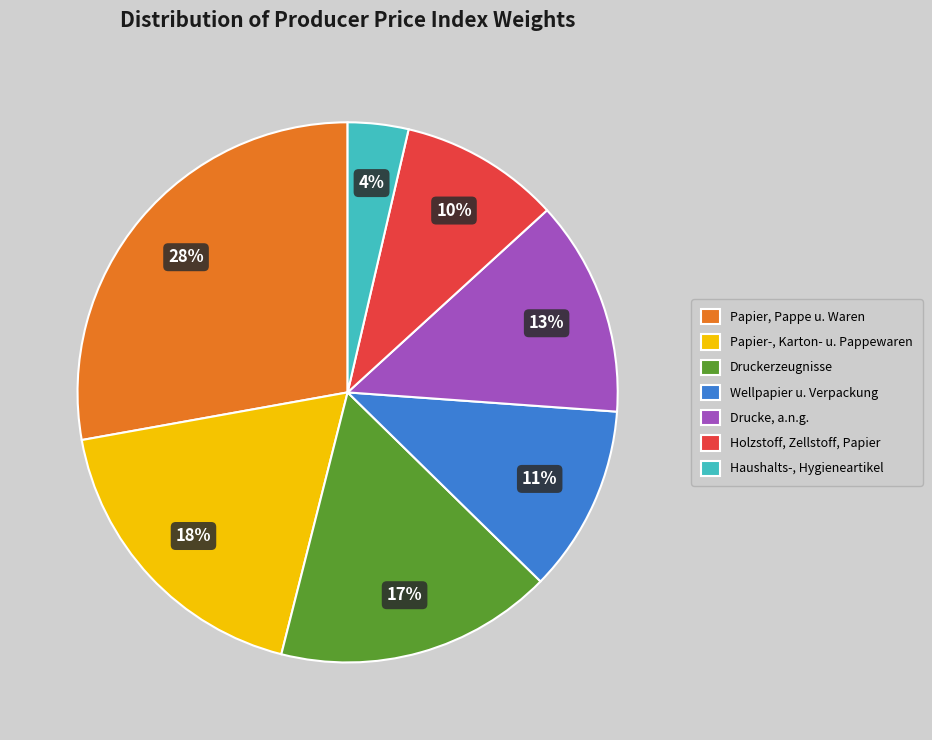

Is it true that Holzstoff, Zellstoff, Papier is 10% of the pie?

True